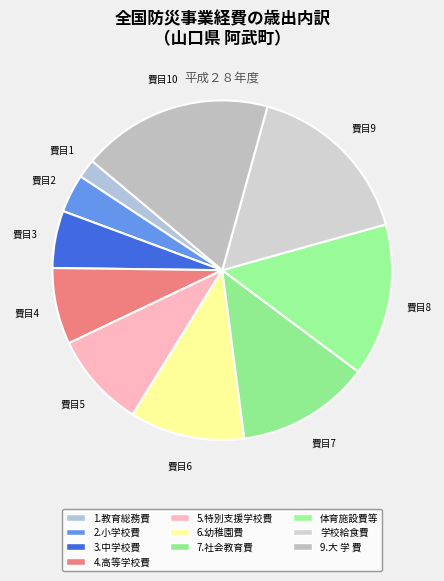

To the nearest percent, what portion does 1.教育総務費 represent?

2%